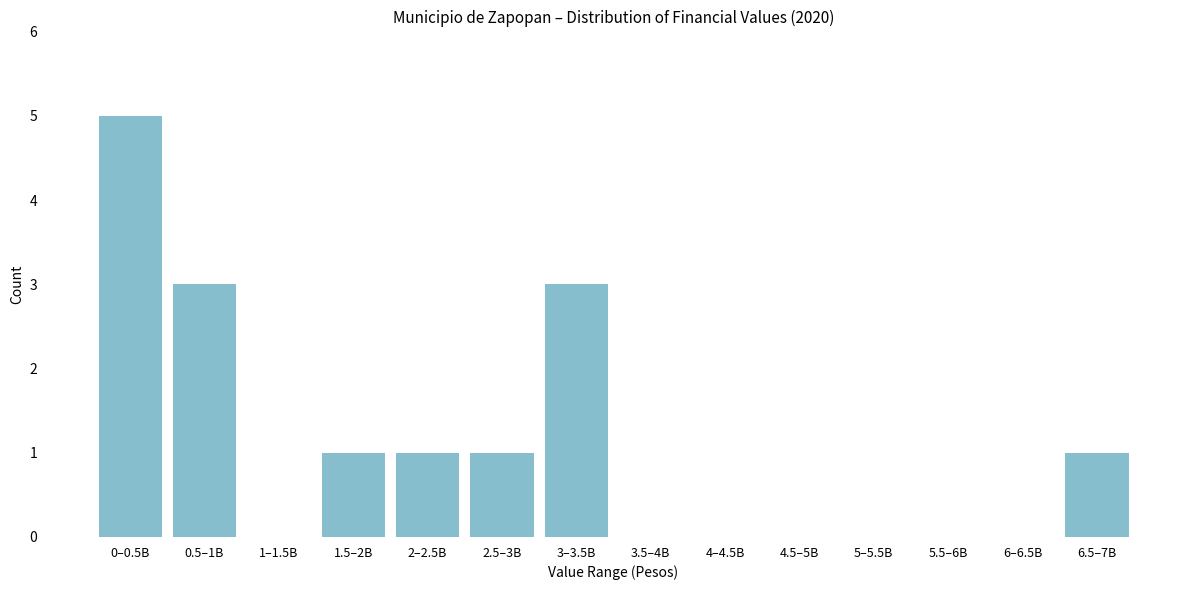

Reading right to left, list all the values displayed in this chart.

6.5–7B=1	6–6.5B=0	5.5–6B=0	5–5.5B=0	4.5–5B=0	4–4.5B=0	3.5–4B=0	3–3.5B=3	2.5–3B=1	2–2.5B=1	1.5–2B=1	1–1.5B=0	0.5–1B=3	0–0.5B=5